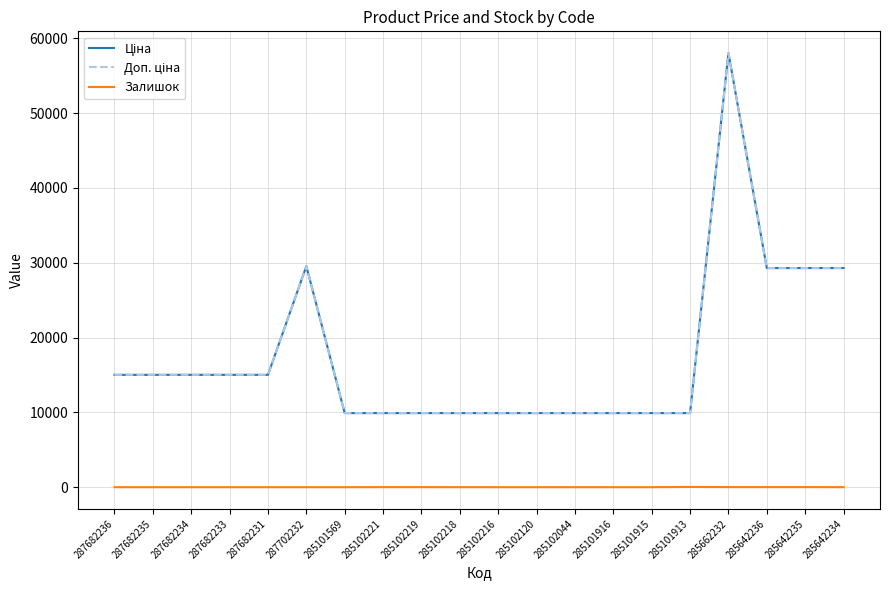

How many lines are shown in the chart?

3